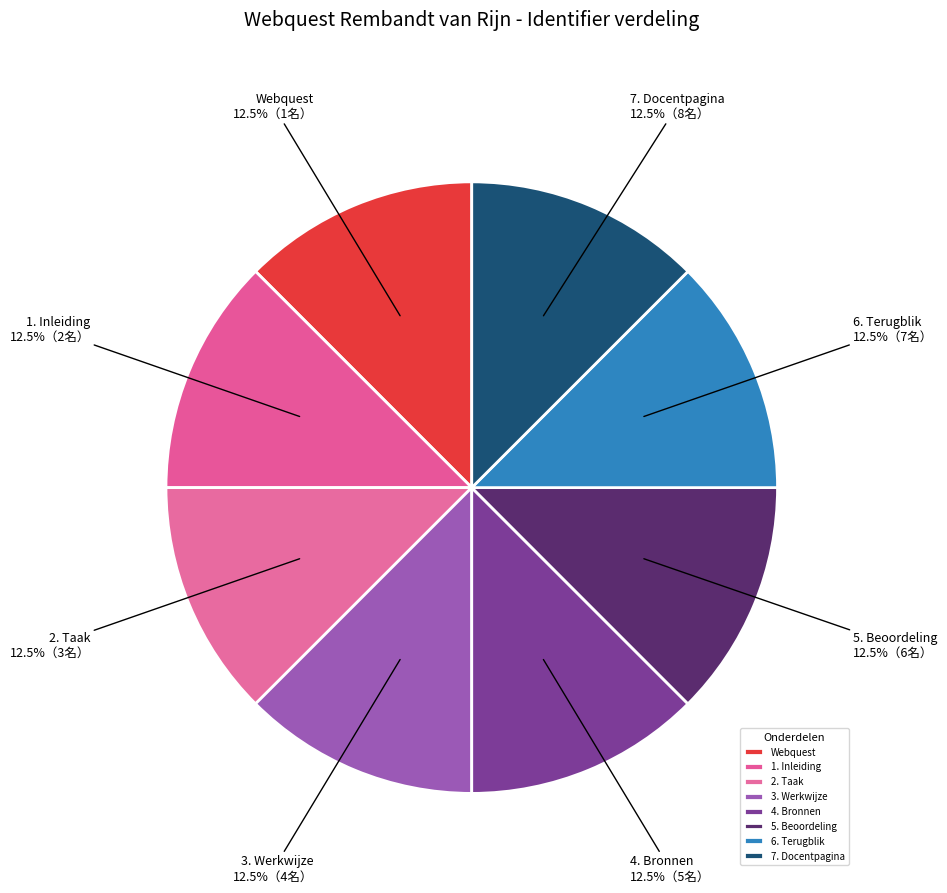

Is there a majority slice in this chart?

No